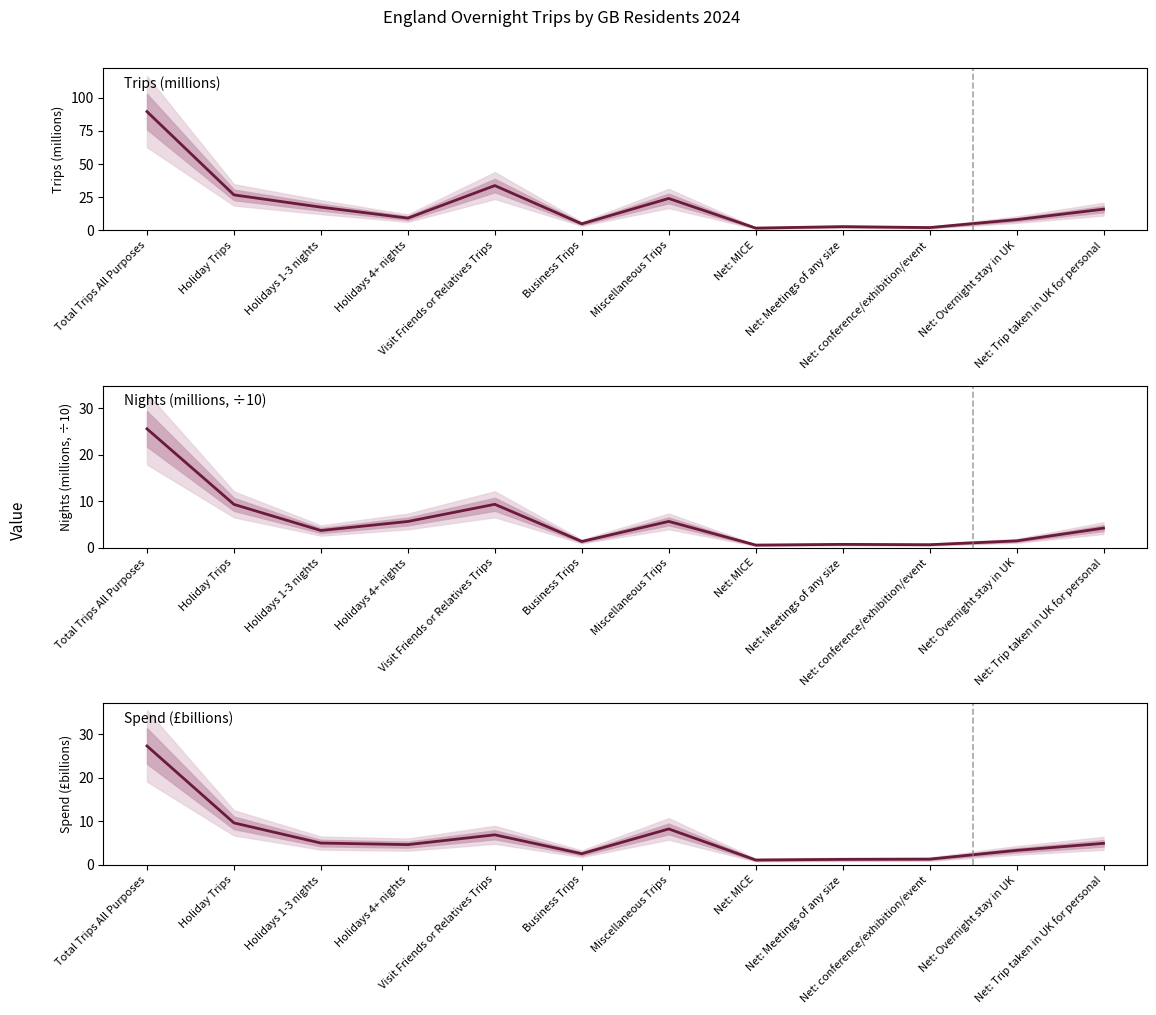

Where do Spend (£billions) and Nights (millions, ÷10) first cross each other?

Holidays 1-3 nights and Holidays 4+ nights